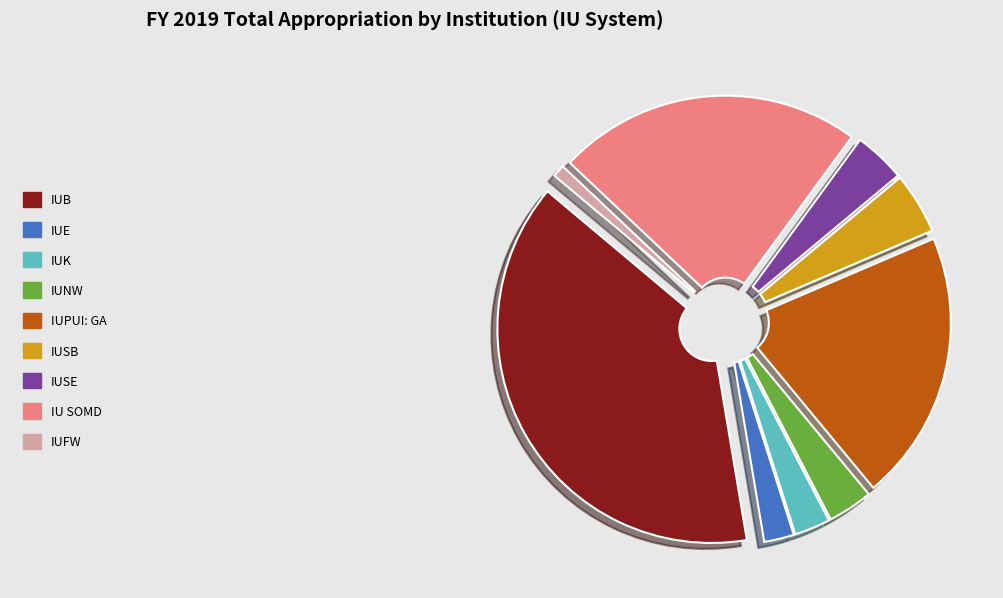

Which category has the biggest portion of the pie?

IUB